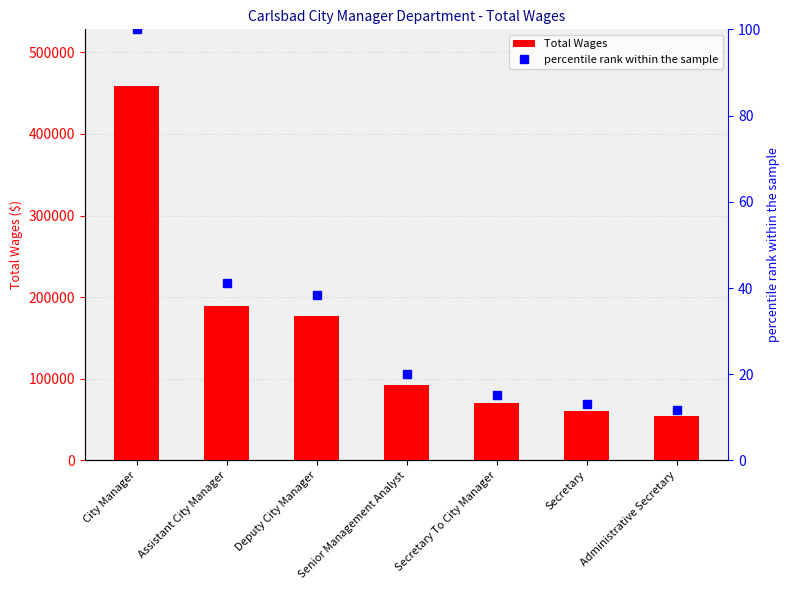

What is the total value across all series at Senior Management Analyst?

92522.1